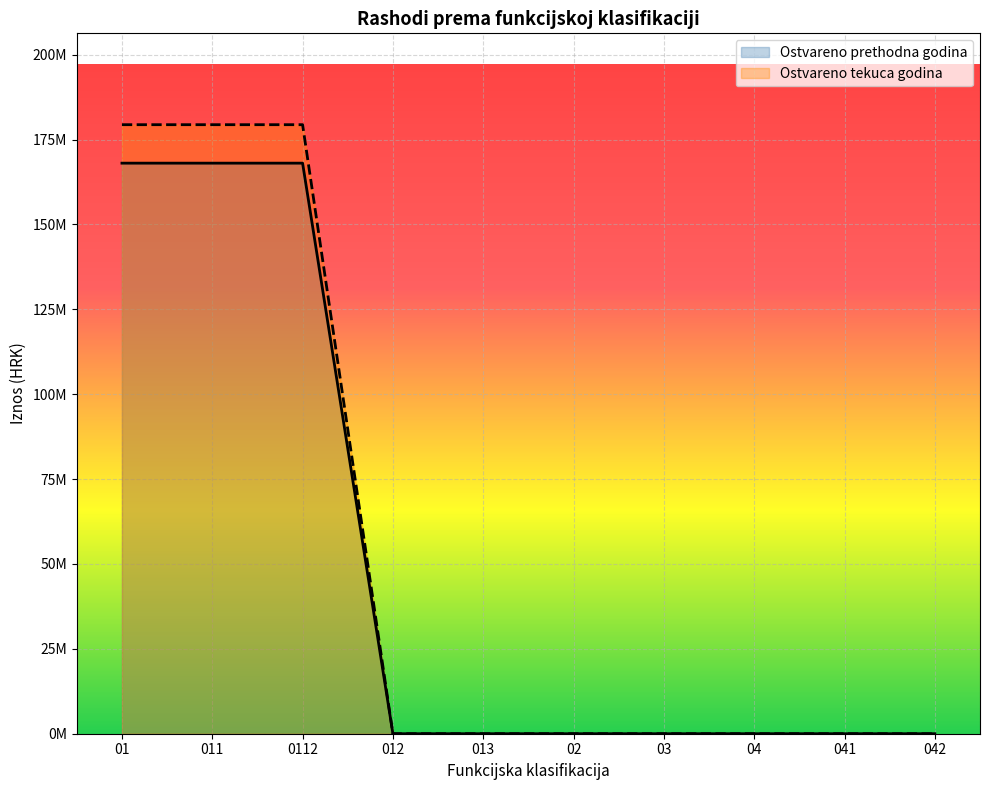

What are all the series names shown in the legend?

Ostvareno prethodna godina, Ostvareno tekuca godina